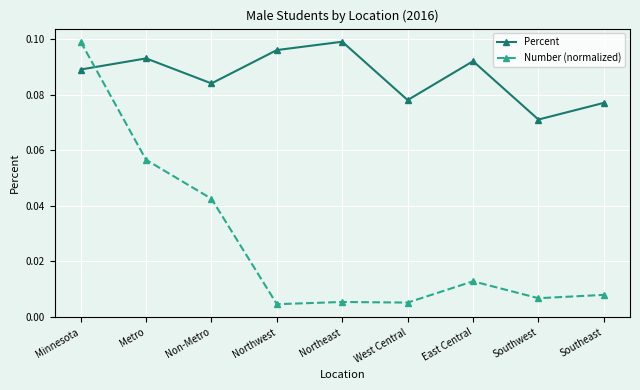

After their last crossing, which series has the higher values: Number (normalized) or Percent?

Percent